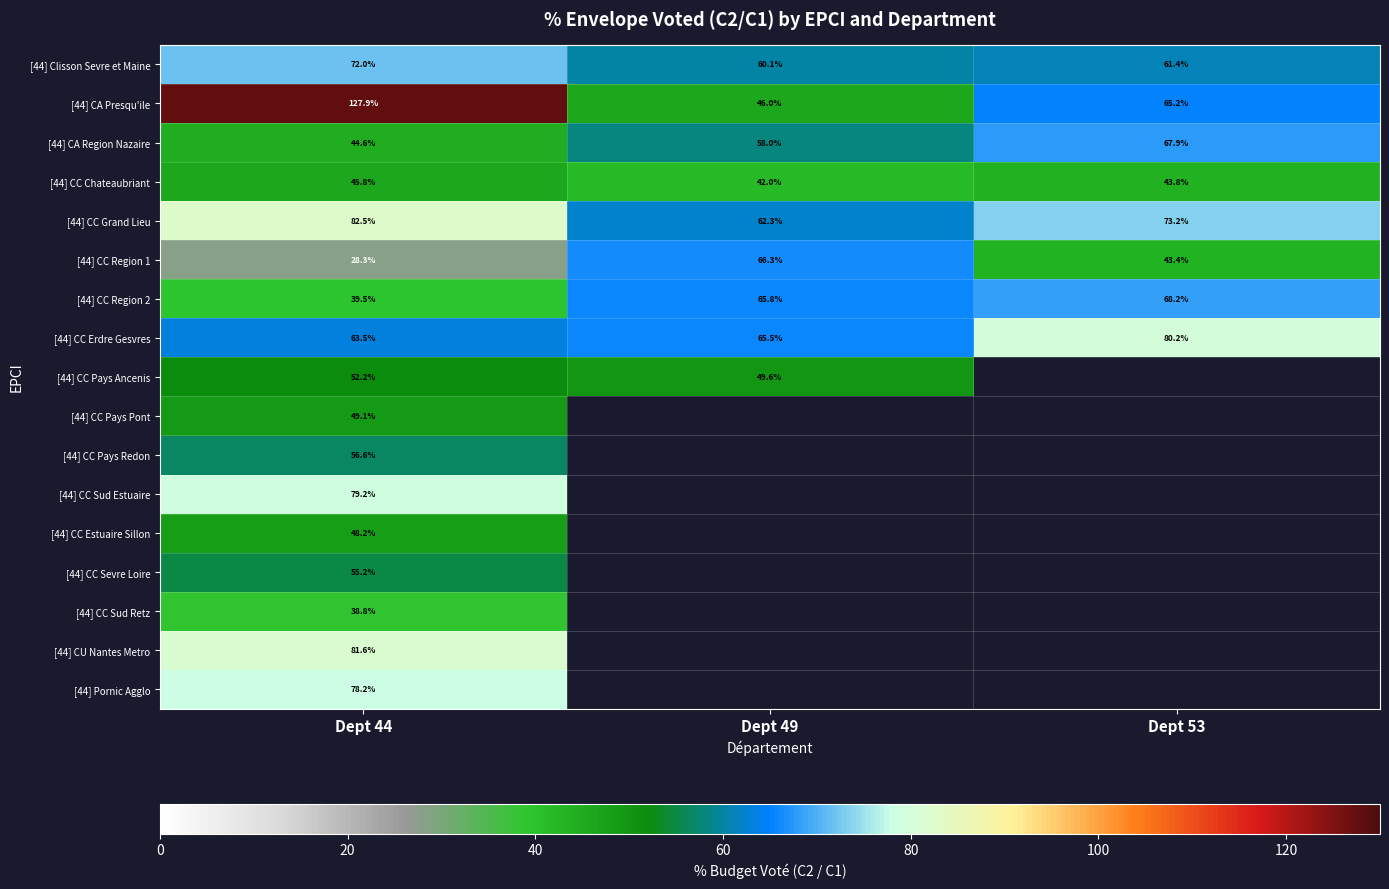

What is the minimum value shown in the chart?

28.3